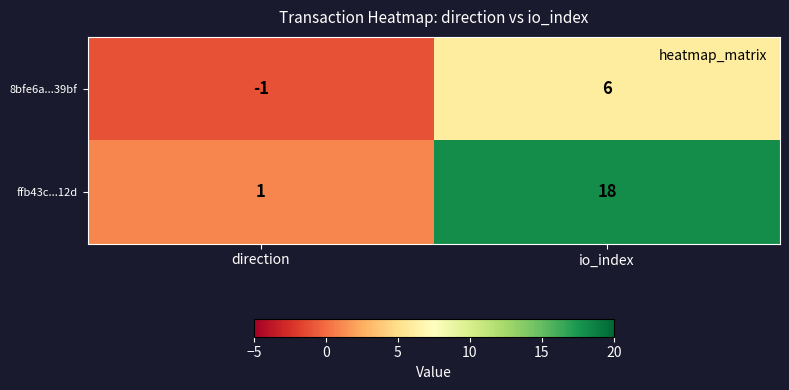

Reading left to right, transcribe all the data shown in this chart.

8bfe6a...39bf: direction=-1	io_index=6
ffb43c...12d: direction=1	io_index=18